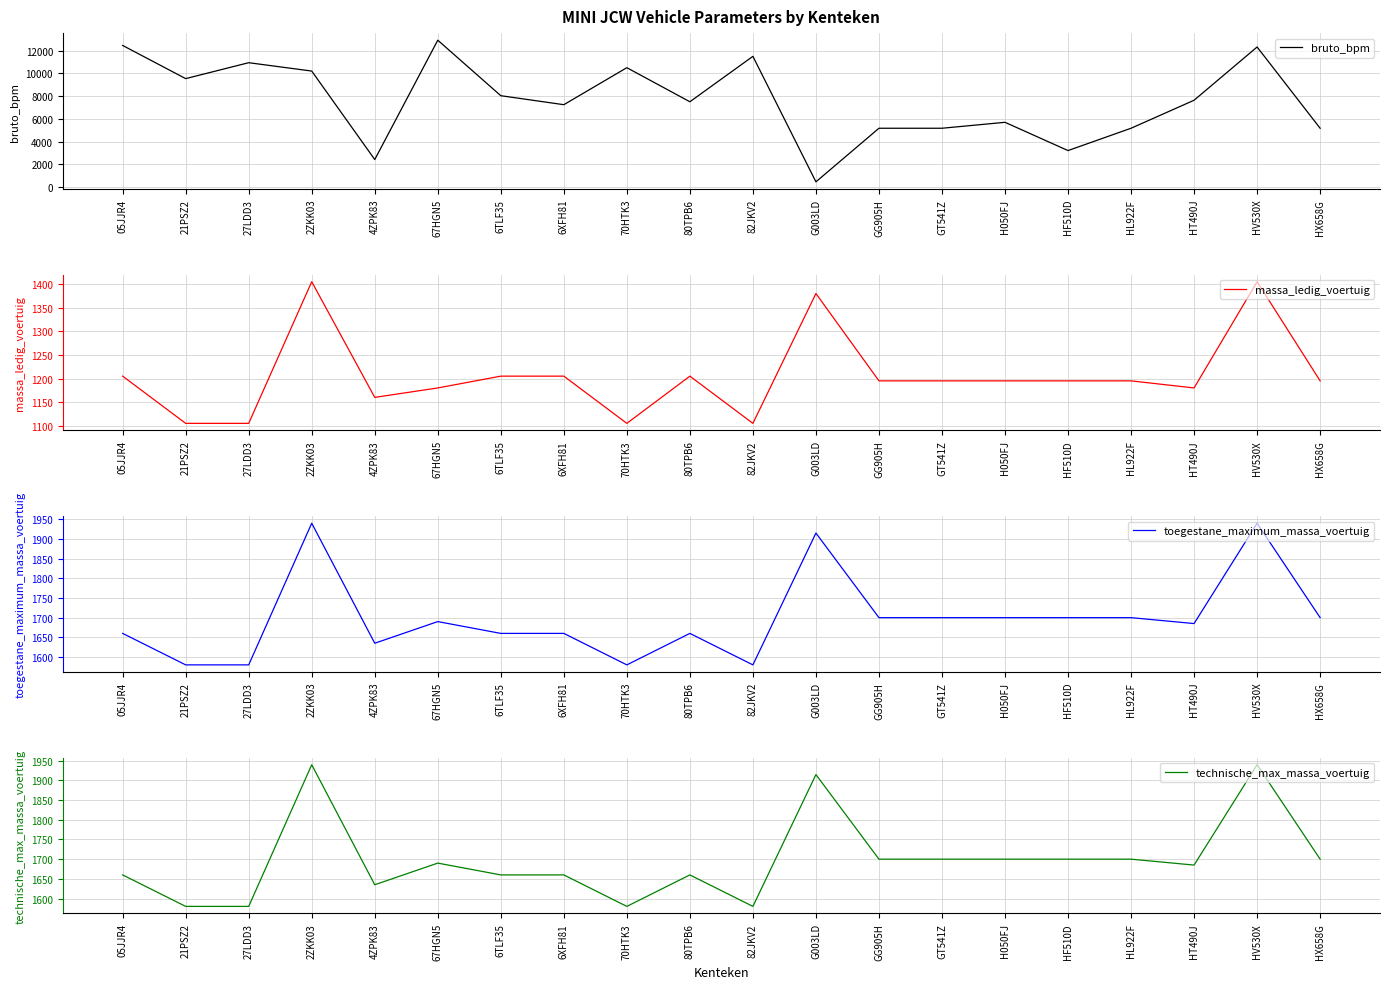

True or false: massa_ledig_voertuig has a value of 456 at GT541Z.

False